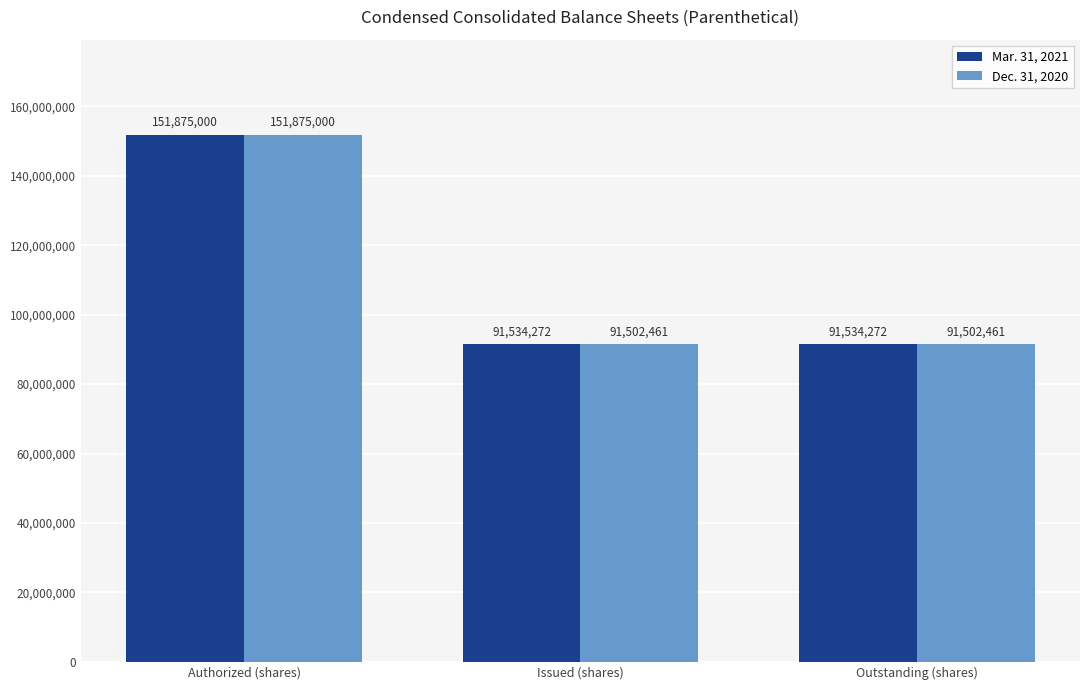

Count the Dec. 31, 2020 values in the range 91502461 to 151875000.

3